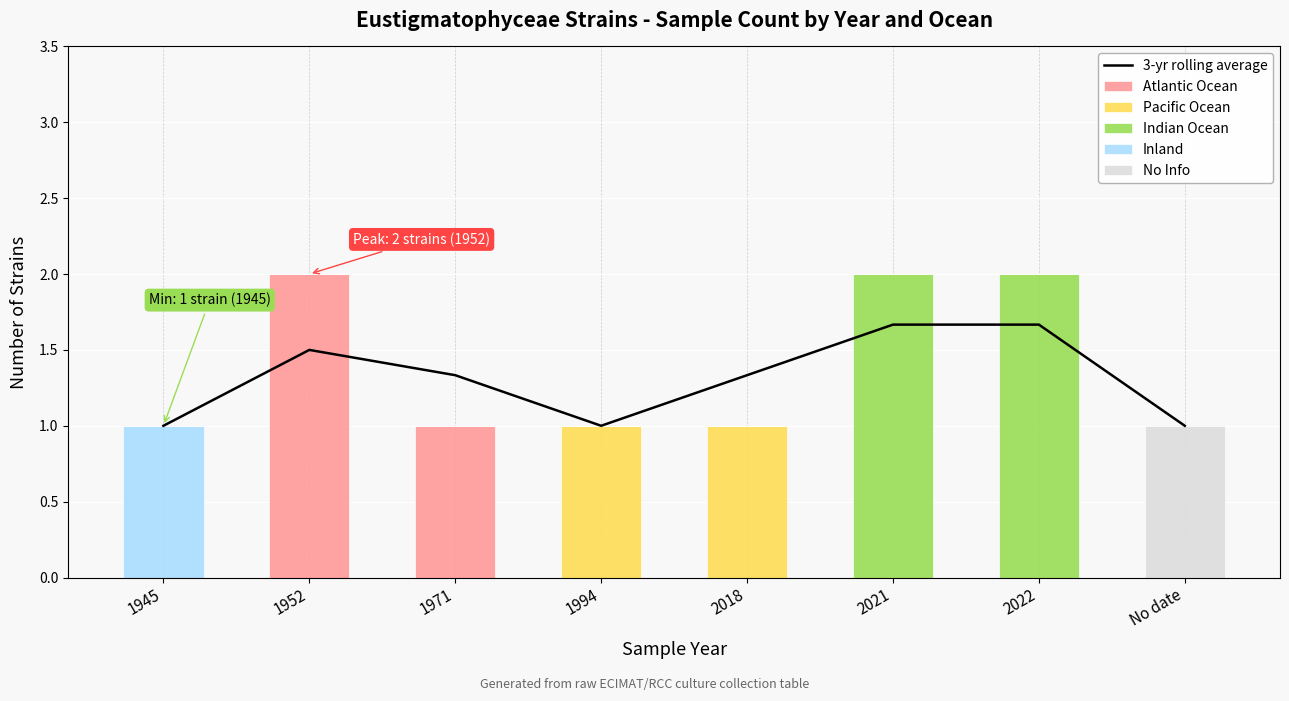

What is the label of the 1st bar from the left?

1945